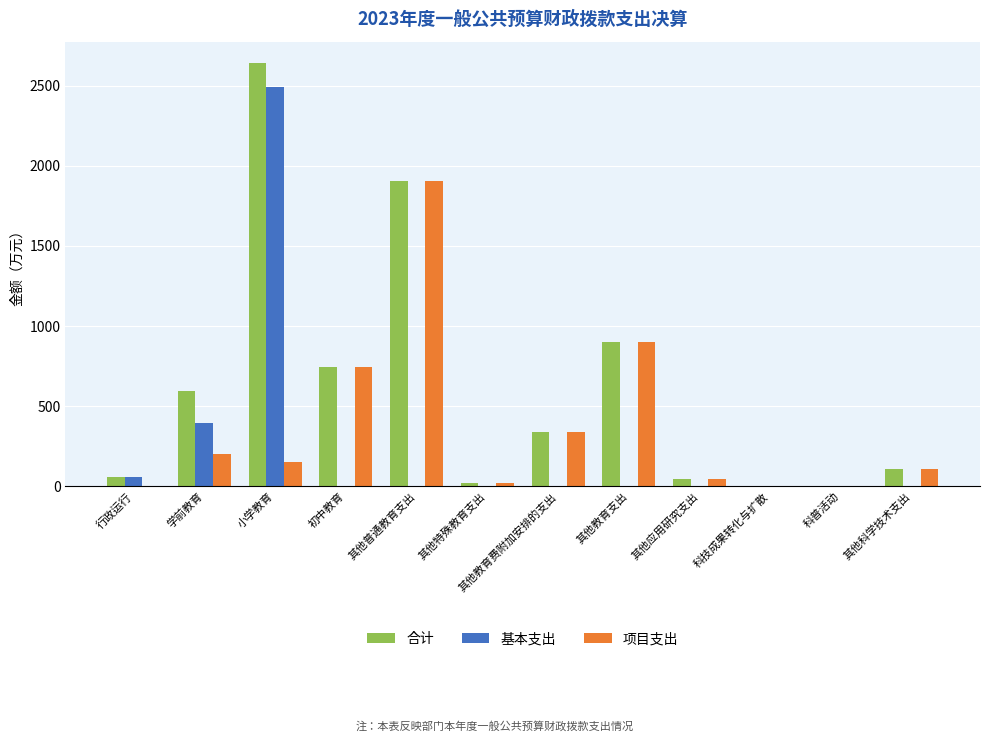

What is the highest value of the 合计 series?

2642.9